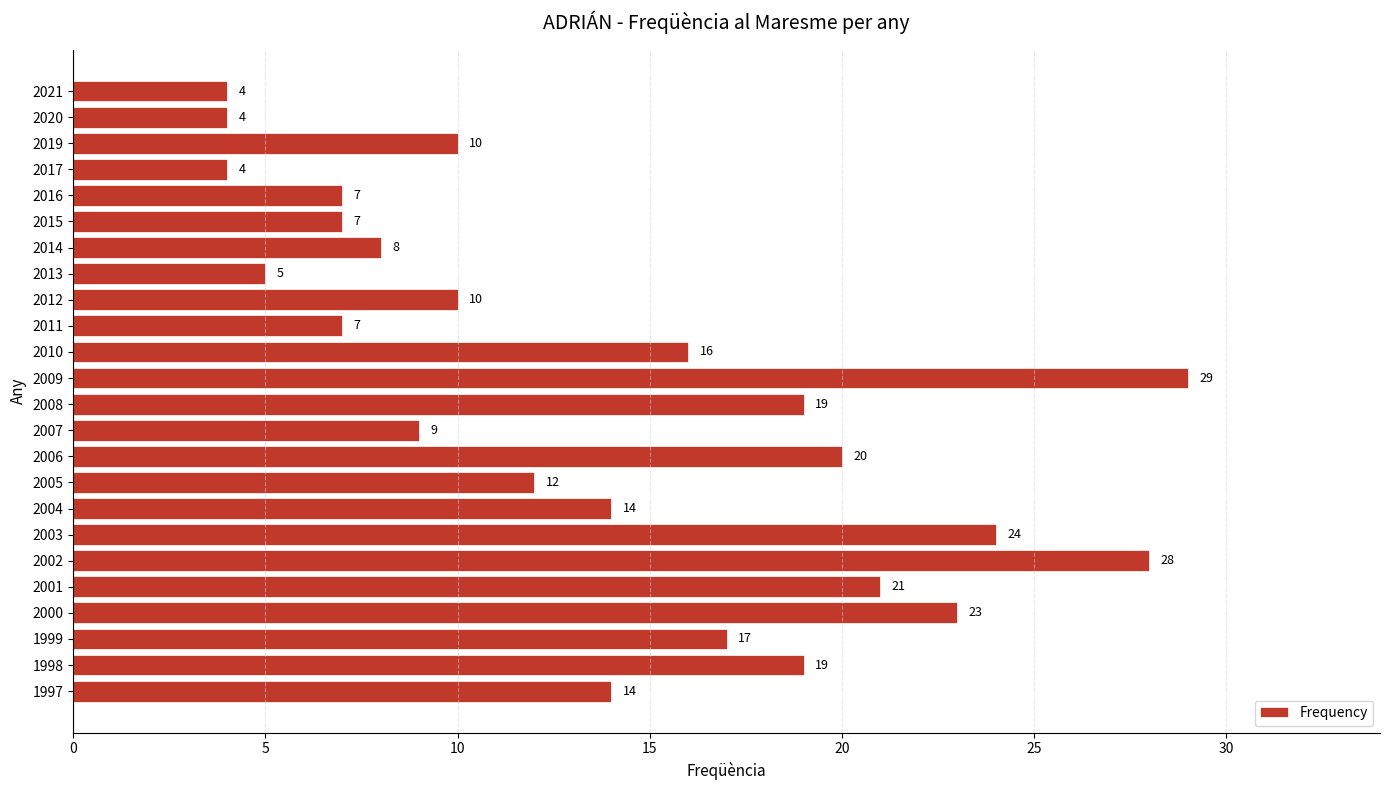

How many series are shown in this chart?

1